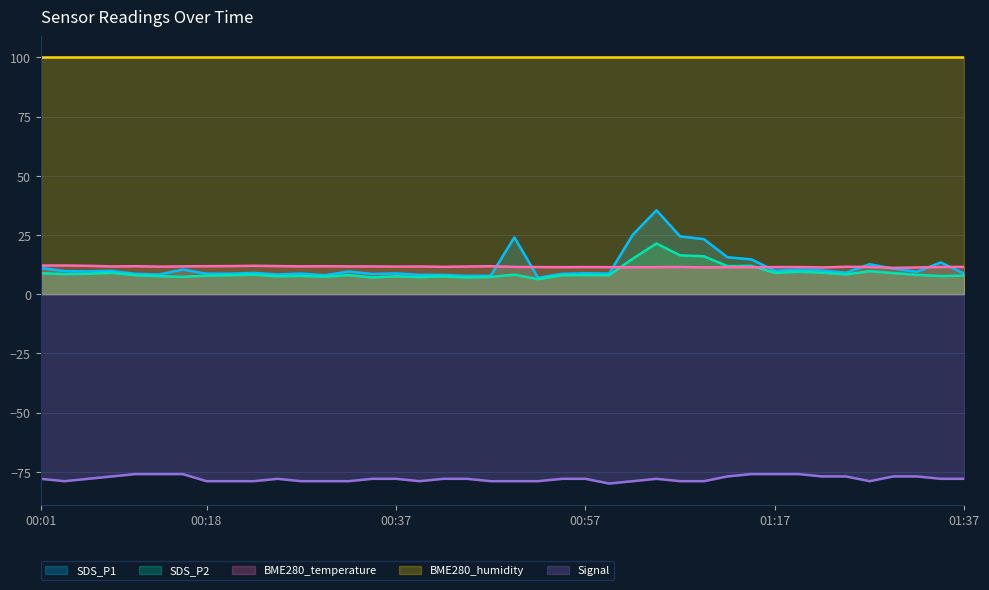

What are all the series names shown in the legend?

SDS_P1, SDS_P2, BME280_temperature, BME280_humidity, Signal